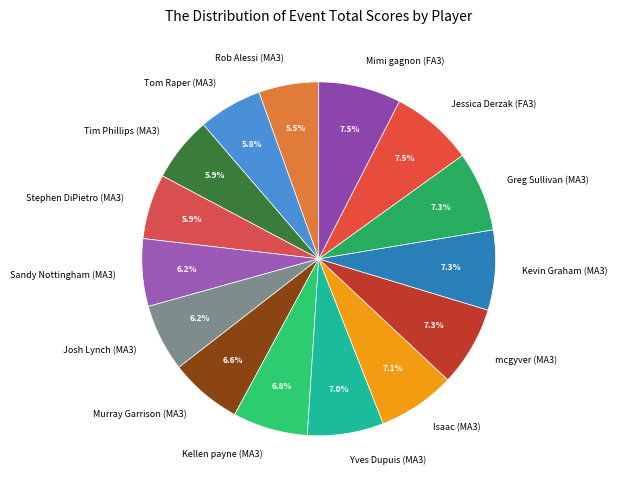

Is the sum of Stephen DiPietro (MA3) and mcgyver (MA3) greater than half?

No